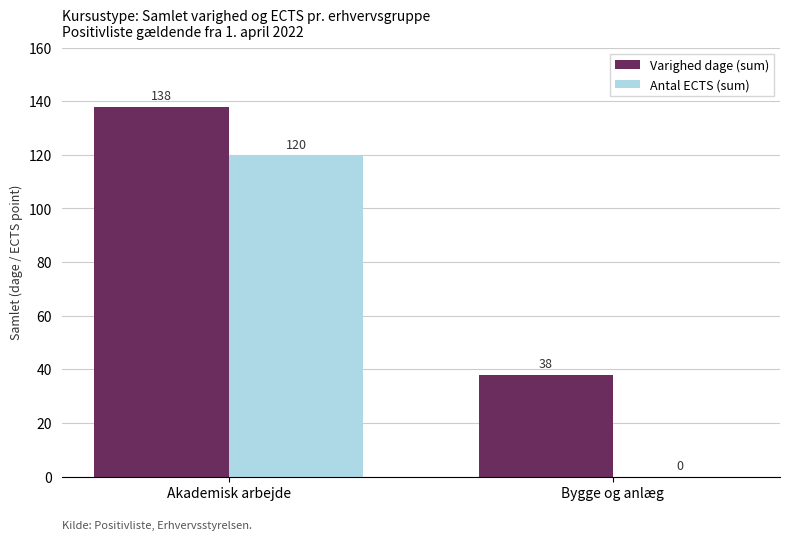

What is the greatest value displayed?

138